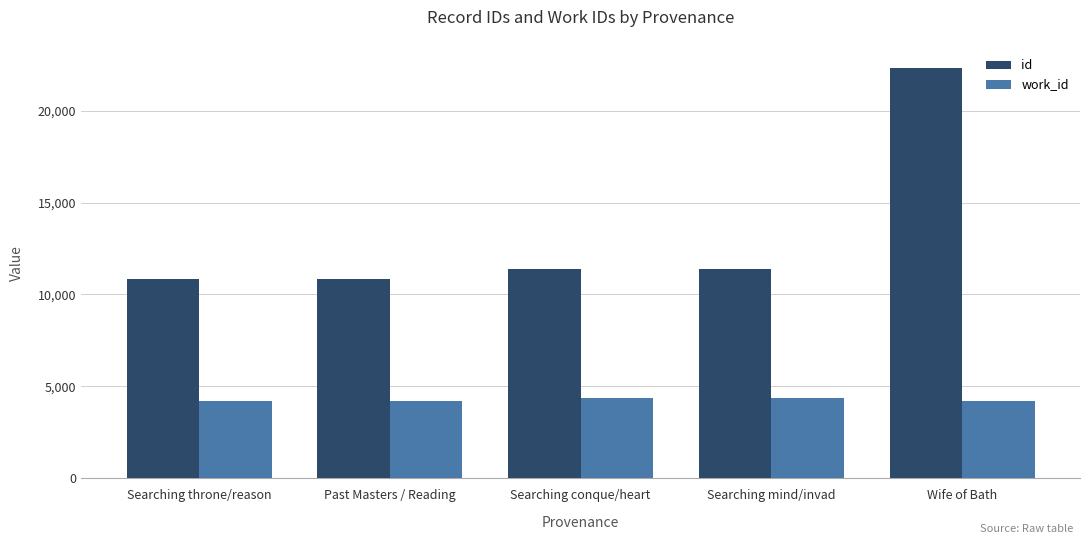

The value of work_id at Past Masters / Reading is 2167. True or false?

False